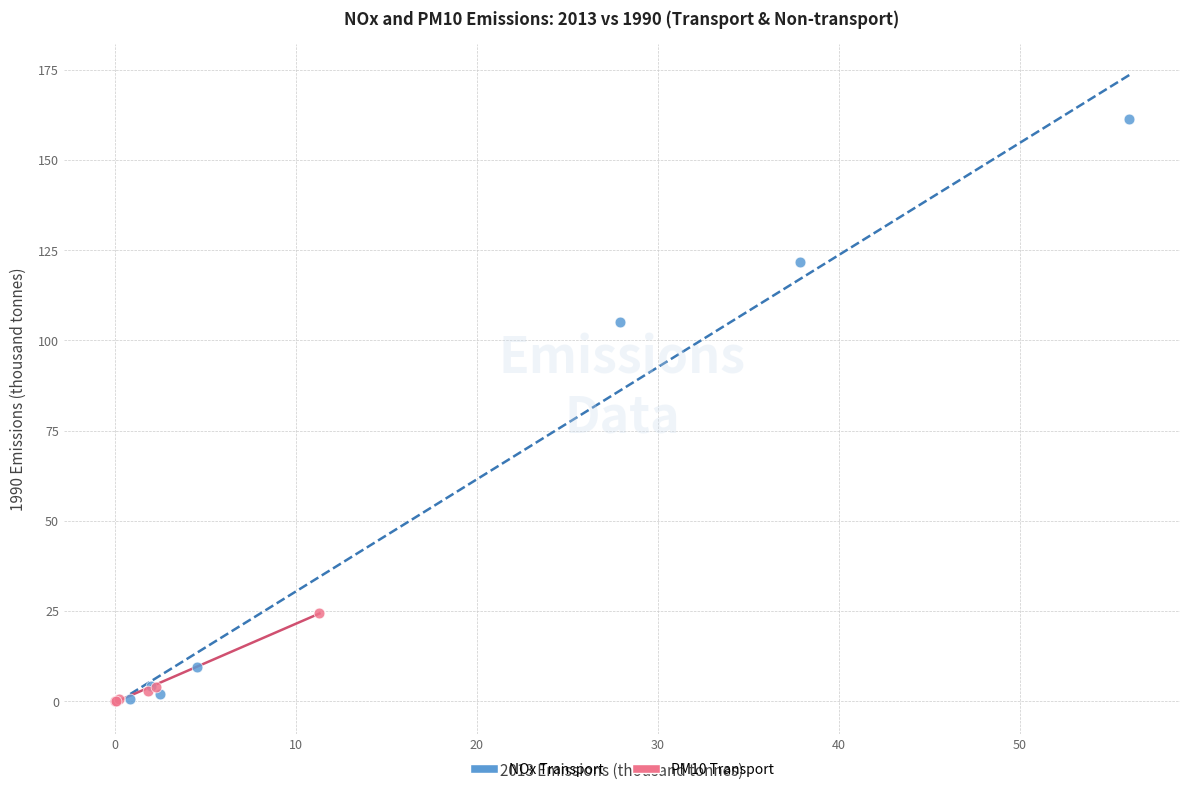

Which series contains the highest Y value?

NOx Transport